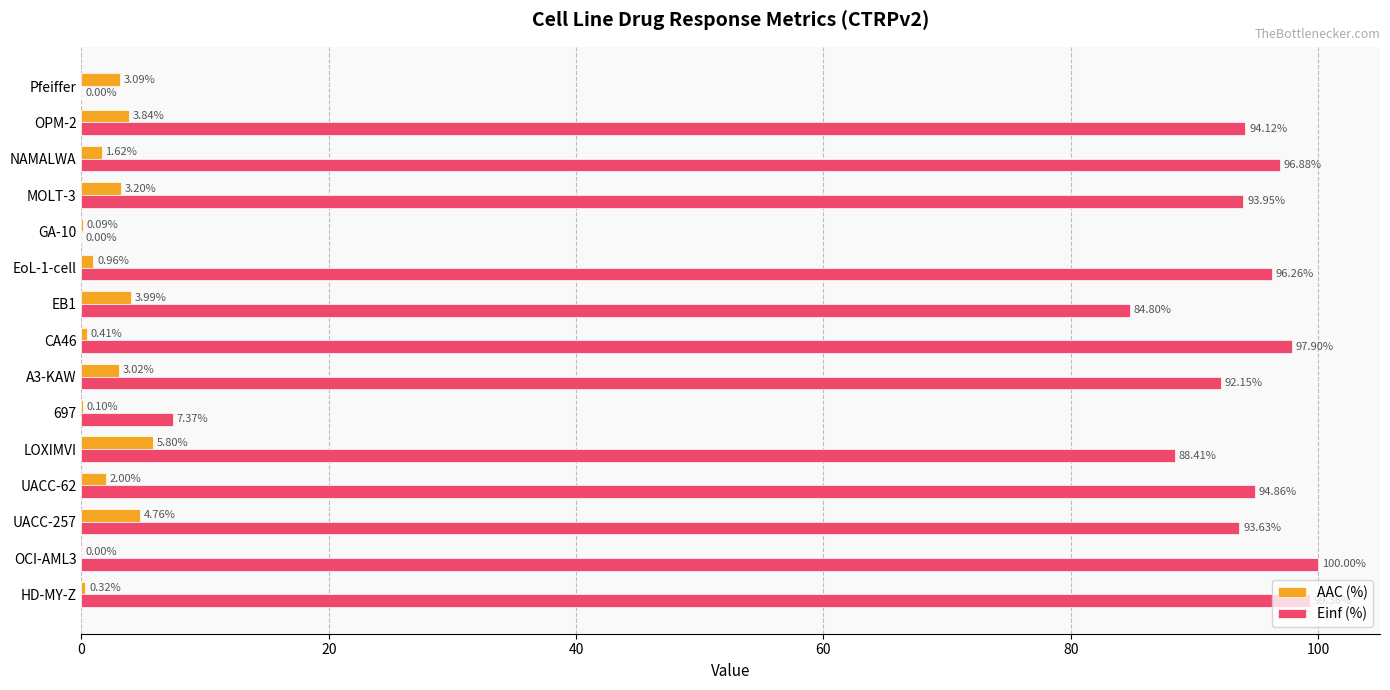

What are all the series names shown in the legend?

AAC (%), Einf (%)